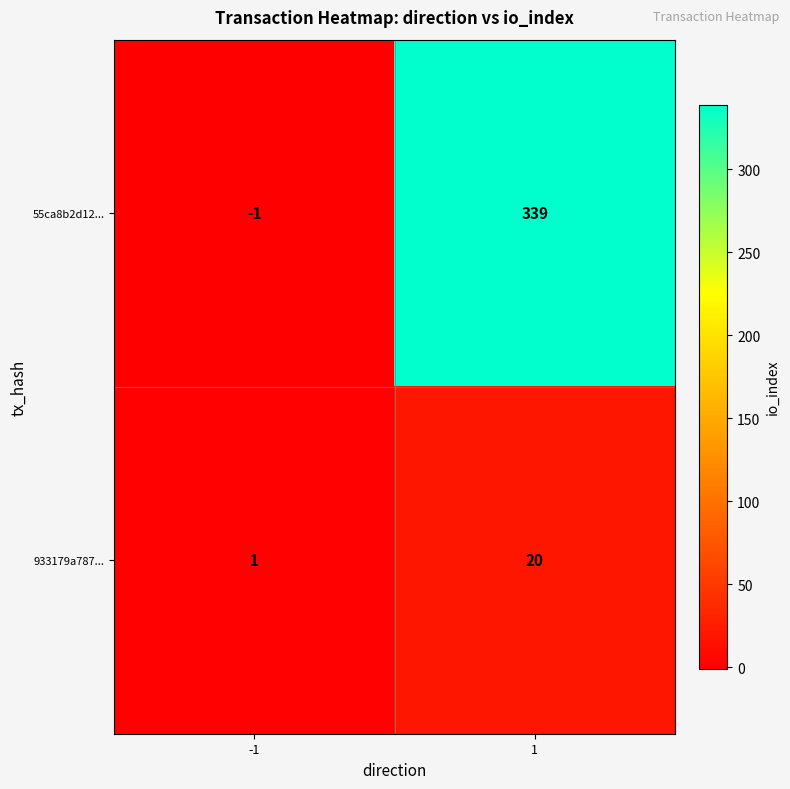

What is the difference between the 933179a787... values at -1 and 1?

19